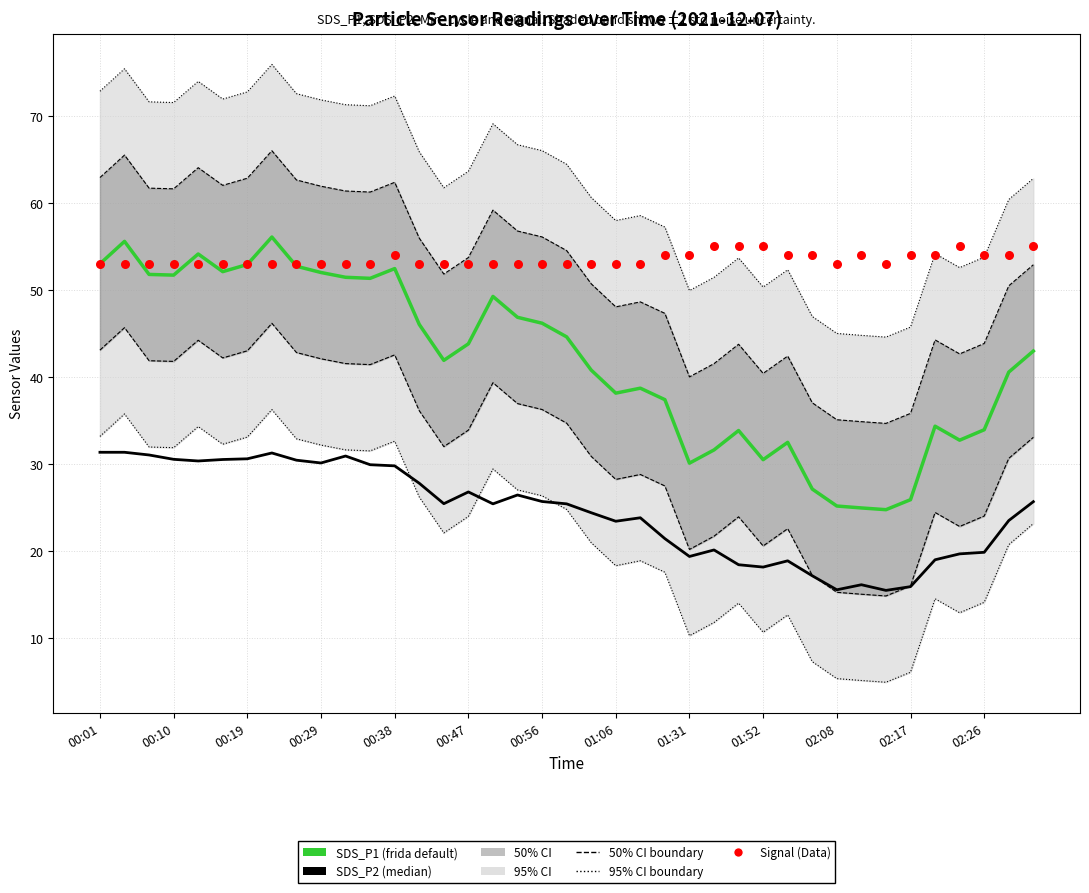

Which series reaches the maximum Y coordinate?

SDS_P1 (frida default)